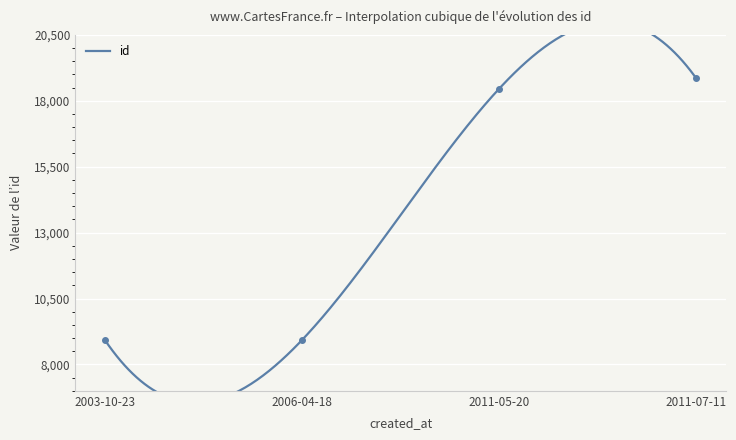

The chart shows a value of 8925 at 2003-10-23. True or false?

True